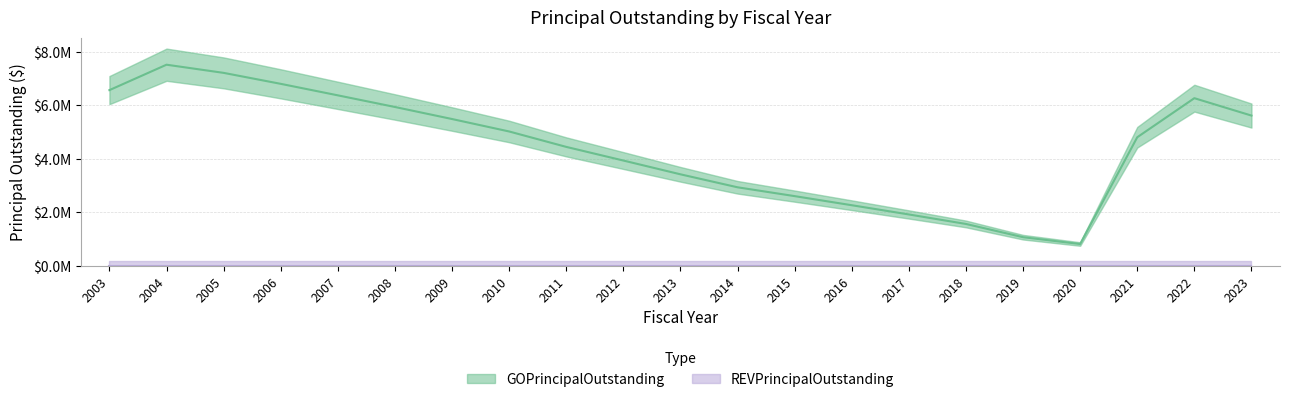

What is the difference between the second highest and minimum values?

6396000